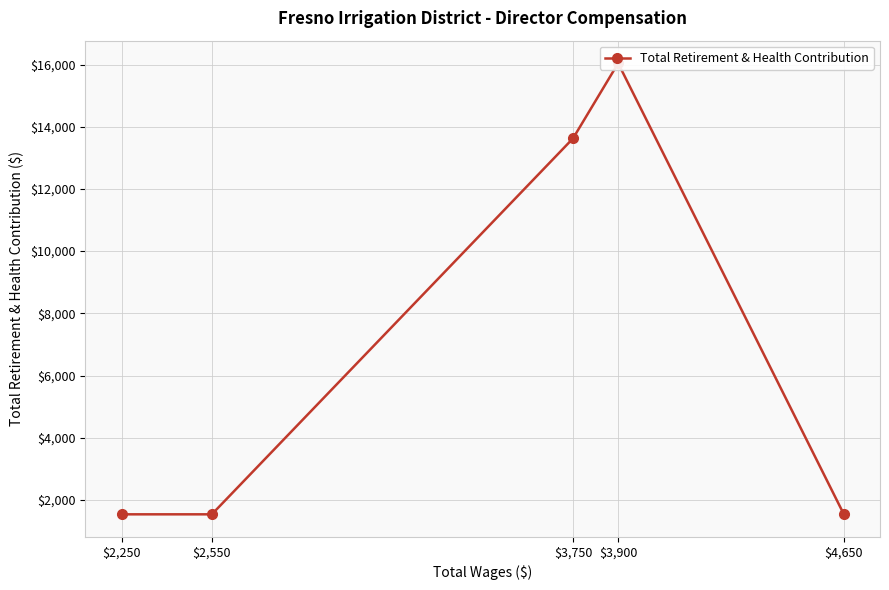

What is the ratio of the value at $4,650 to the value at $2,250?

1.0